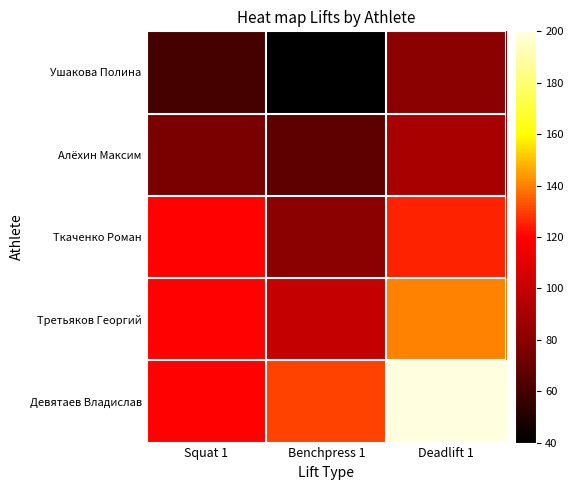

Which series has the largest total across all categories?

Девятаев Владислав